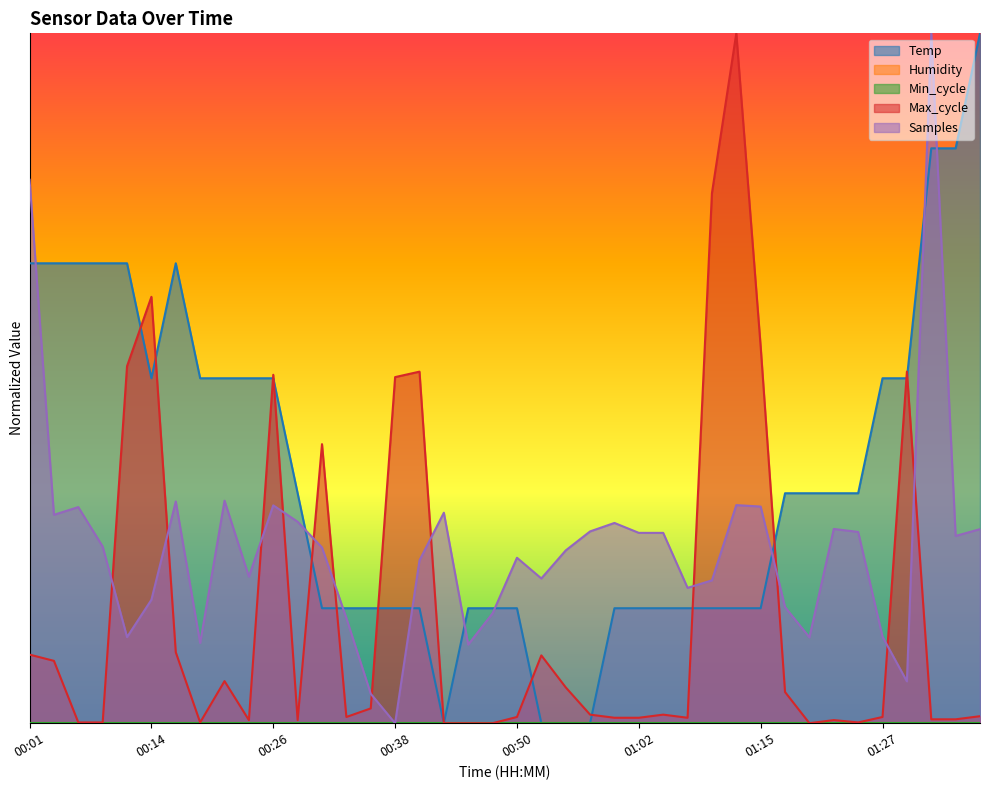

At 00:14, list the series in order from largest to smallest.

Max_cycle, Temp, Samples